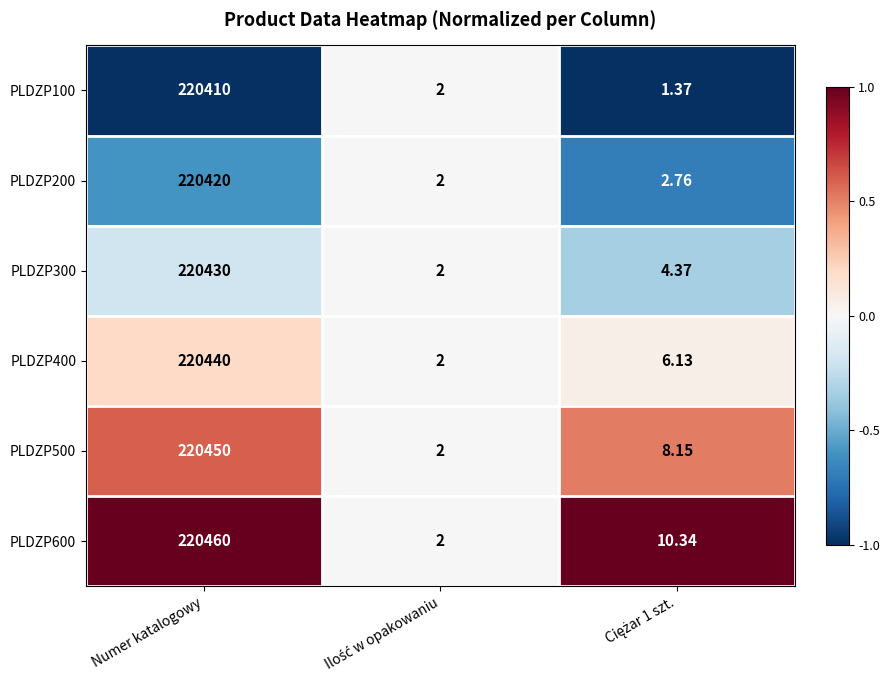

At which category is the sum across all series the highest?

Numer katalogowy